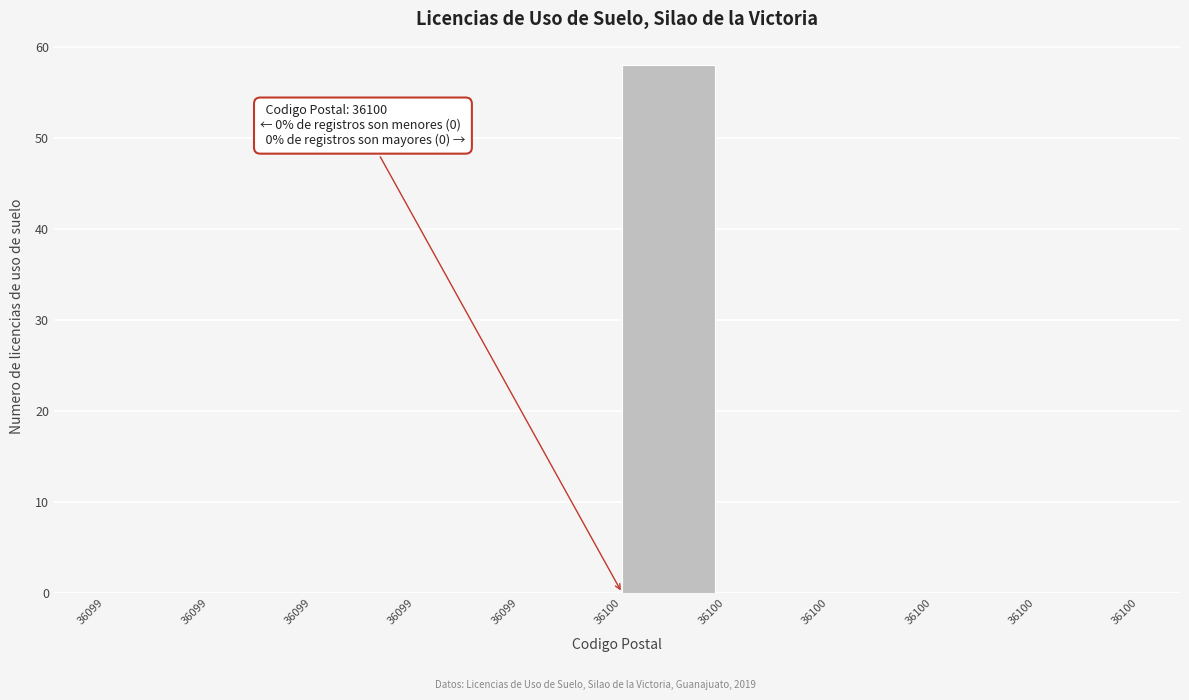

Are the bars horizontal?

No